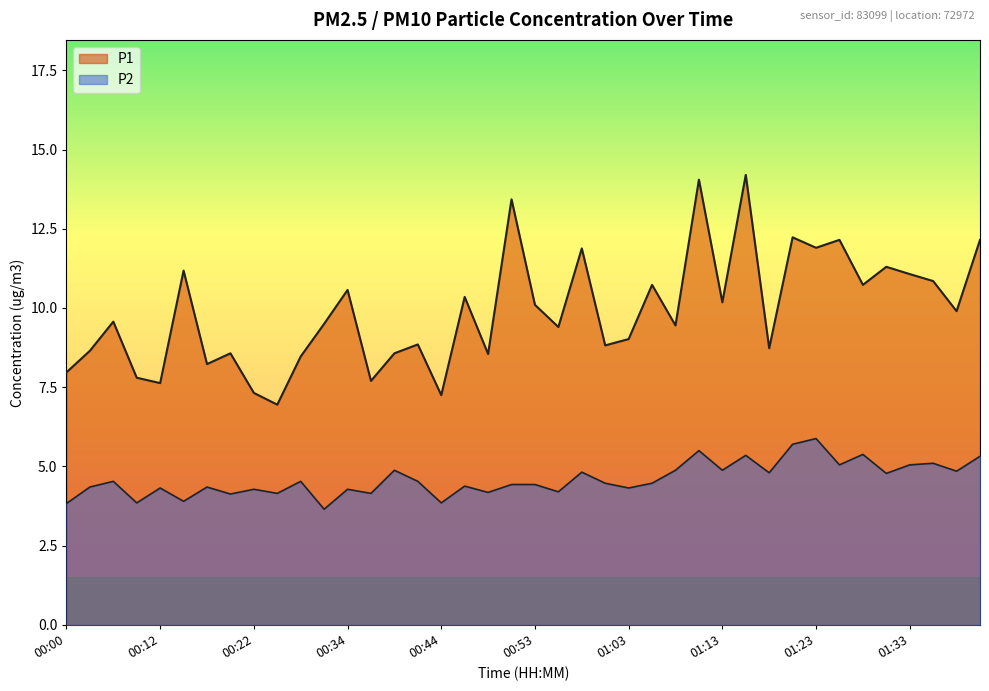

What is the value of the P2 point at the 2nd from the left?

4.3